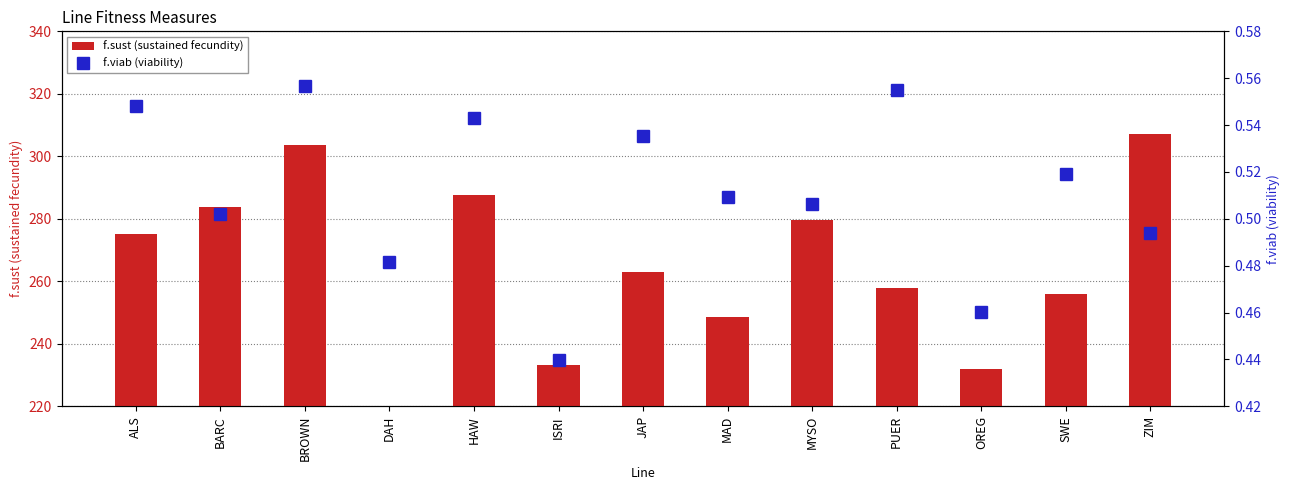

Between PUER and OREG, which is larger?

PUER